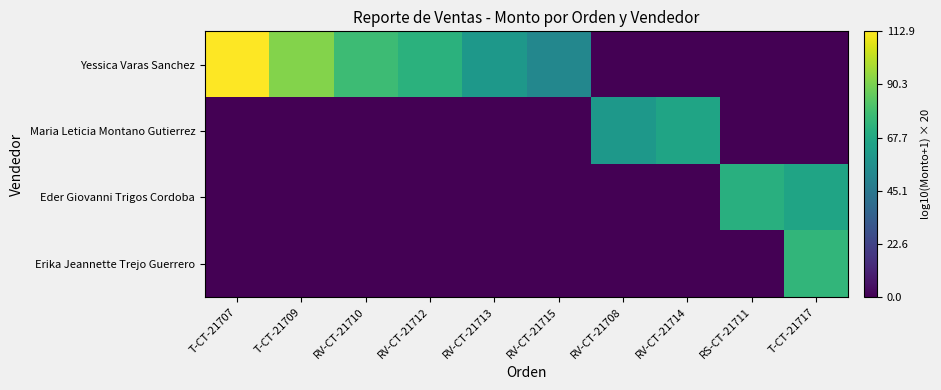

Count the number of categories in the chart.

10